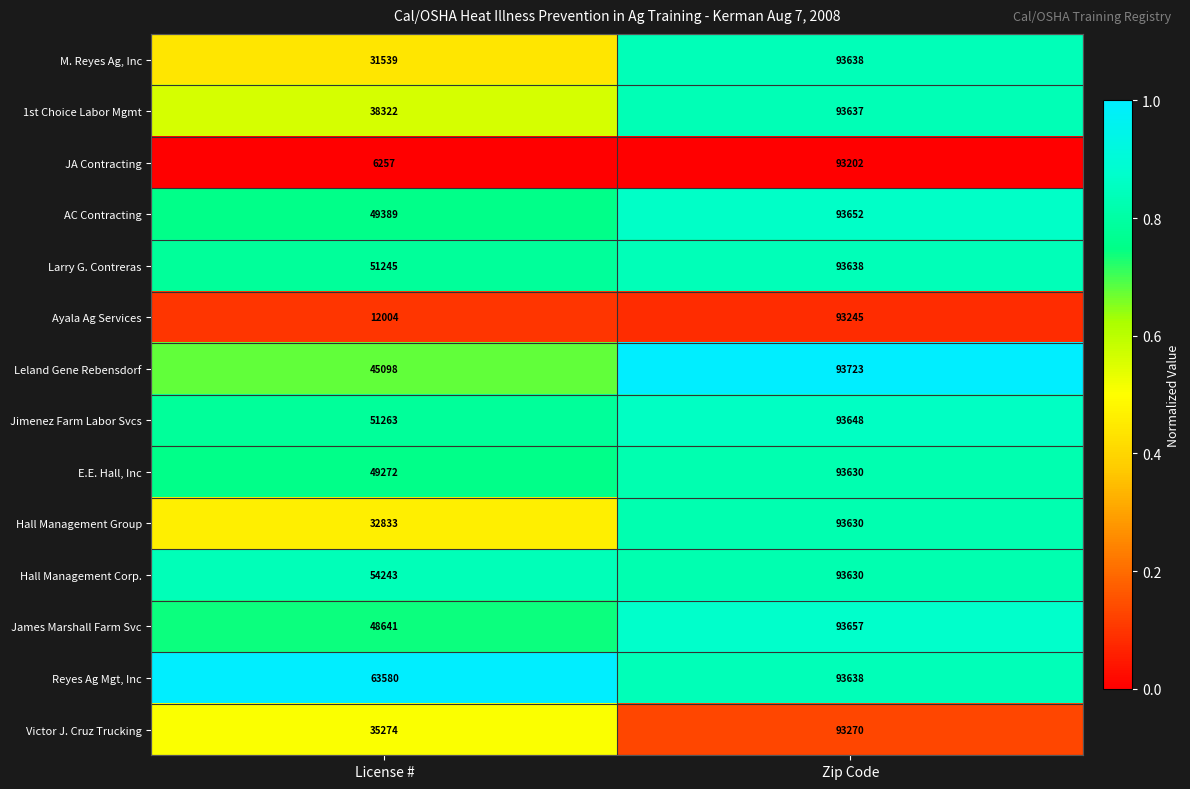

Reading left to right, what are all the values shown in this chart?

M. Reyes Ag, Inc: License #=31539	Zip Code=93638
1st Choice Labor Mgmt: License #=38322	Zip Code=93637
JA Contracting: License #=6257	Zip Code=93202
AC Contracting: License #=49389	Zip Code=93652
Larry G. Contreras: License #=51245	Zip Code=93638
Ayala Ag Services: License #=12004	Zip Code=93245
Leland Gene Rebensdorf: License #=45098	Zip Code=93723
Jimenez Farm Labor Svcs: License #=51263	Zip Code=93648
E.E. Hall, Inc: License #=49272	Zip Code=93630
Hall Management Group: License #=32833	Zip Code=93630
Hall Management Corp.: License #=54243	Zip Code=93630
James Marshall Farm Svc: License #=48641	Zip Code=93657
Reyes Ag Mgt, Inc: License #=63580	Zip Code=93638
Victor J. Cruz Trucking: License #=35274	Zip Code=93270